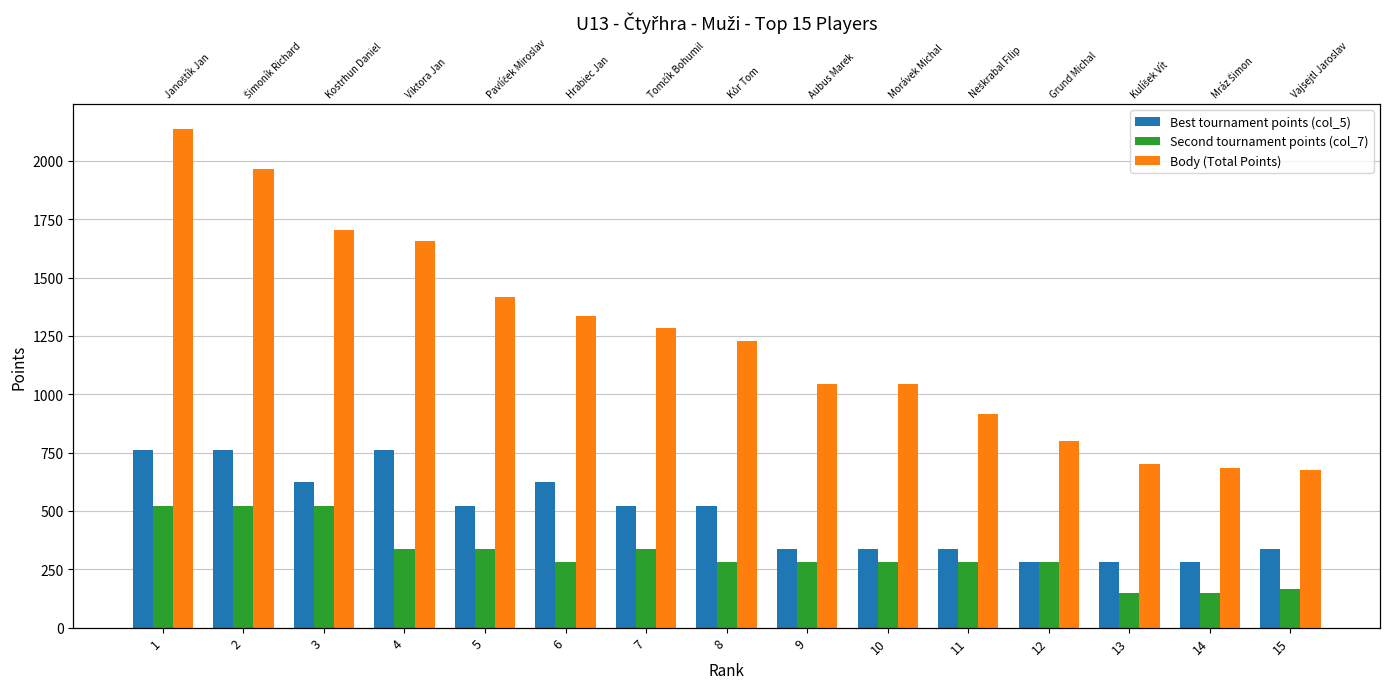

Rank the series by their average value, from highest to lowest.

Body (Total Points), Best tournament points (col_5), Second tournament points (col_7)